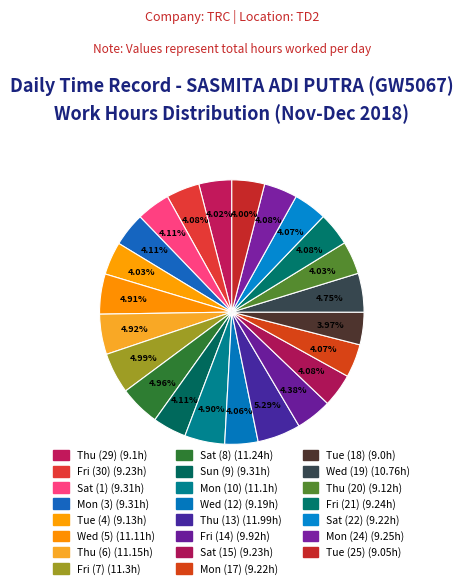

Rank the categories by value from lowest to highest.

Tue (18), Tue (25), Thu (29), Thu (20), Tue (4), Wed (12), Mon (17), Sat (22), Fri (30), Sat (15), Fri (21), Mon (24), Sat (1), Mon (3), Sun (9), Fri (14), Wed (19), Mon (10), Wed (5), Thu (6), Sat (8), Fri (7), Thu (13)